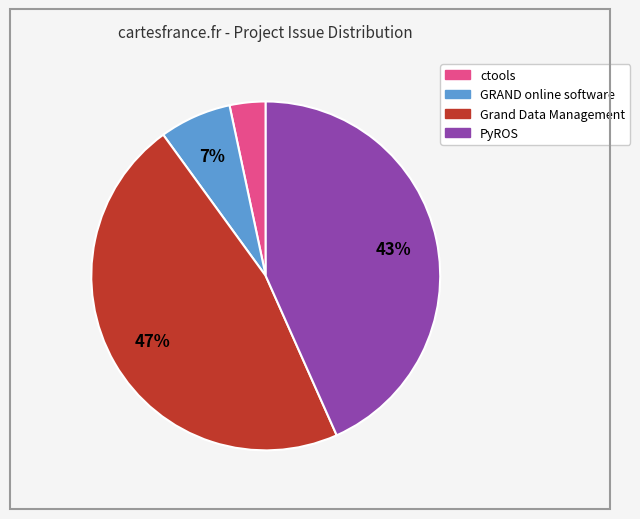

To the nearest percent, what is the average slice percentage?

25%